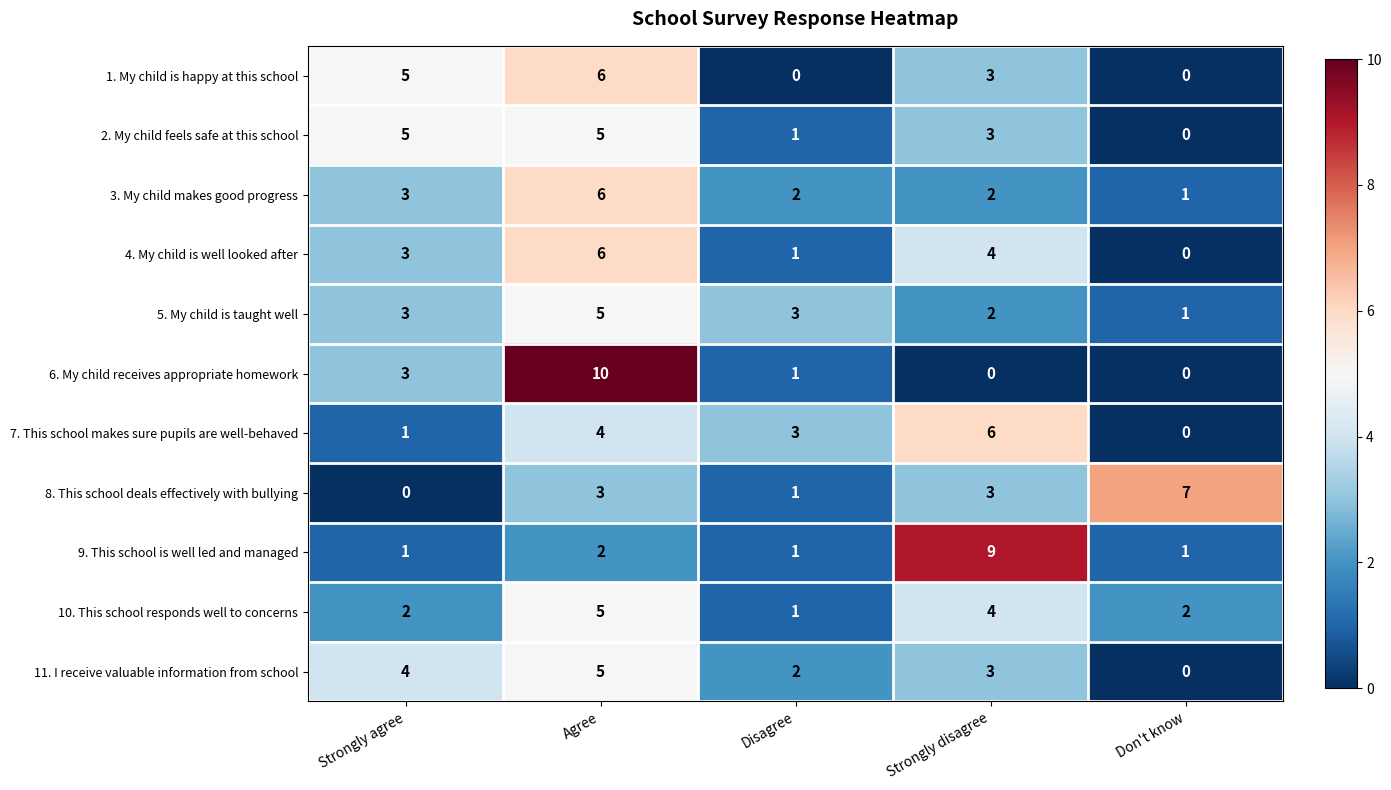

Is the value of 10. This school responds well to concerns at Agree greater than the value of 8. This school deals effectively with bullying at Disagree?

Yes